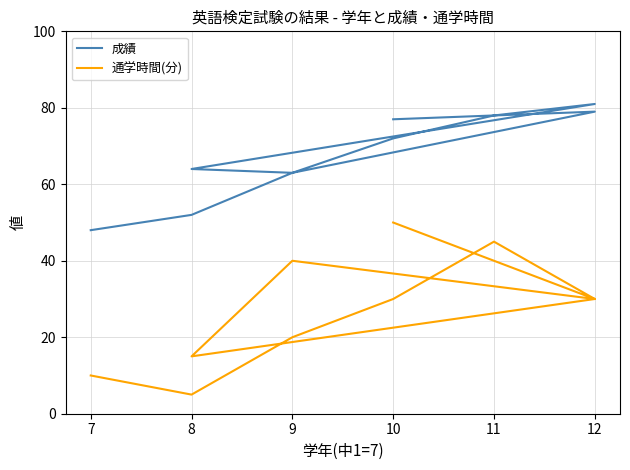

True or false: 通学時間(分) and 成績 cross at least once.

False